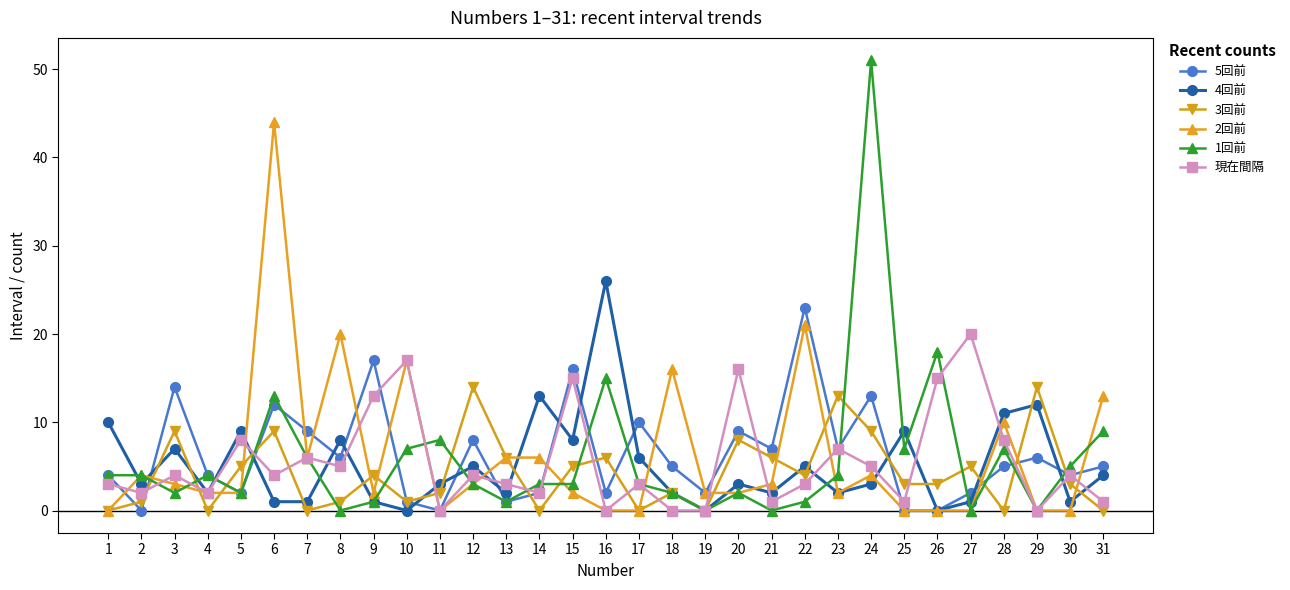

Is the value of 4回前 at 14 greater than the value of 5回前 at 9?

No